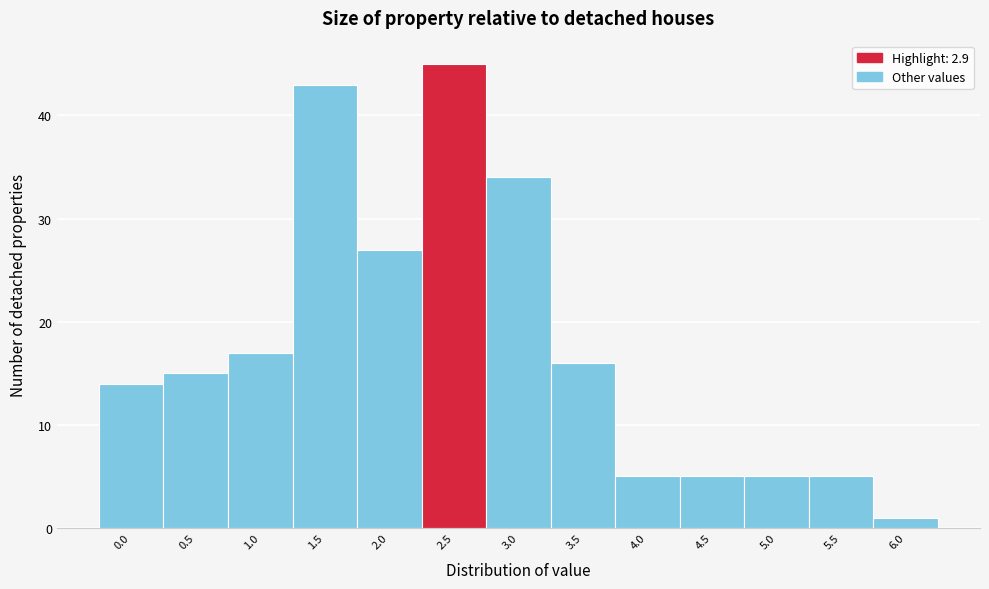

Reading right to left, what are all the values shown in this chart?

1	5	5	5	5	16	34	45	27	43	17	15	14